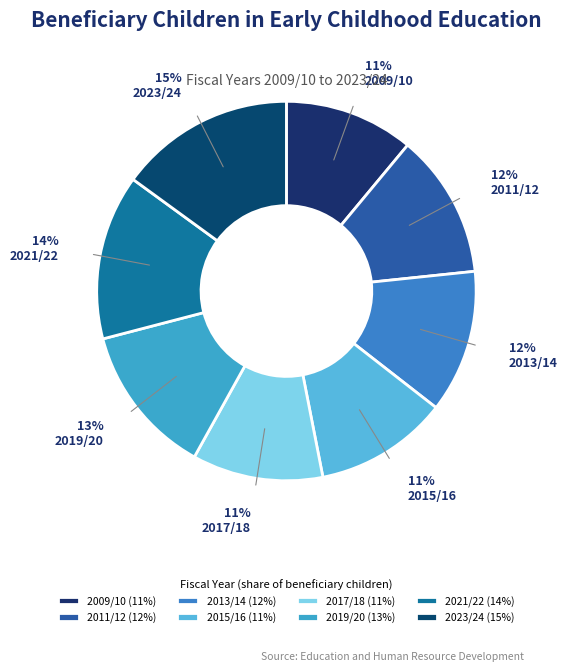

To the nearest percent, what is the difference between the largest and smallest slice percentages?

4%